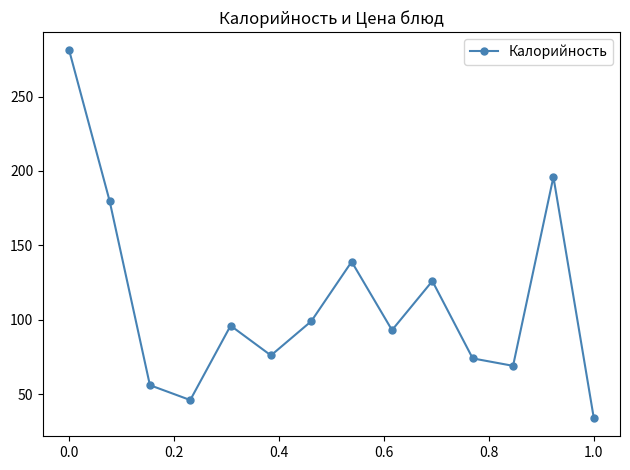

How many lines are shown in the chart?

1